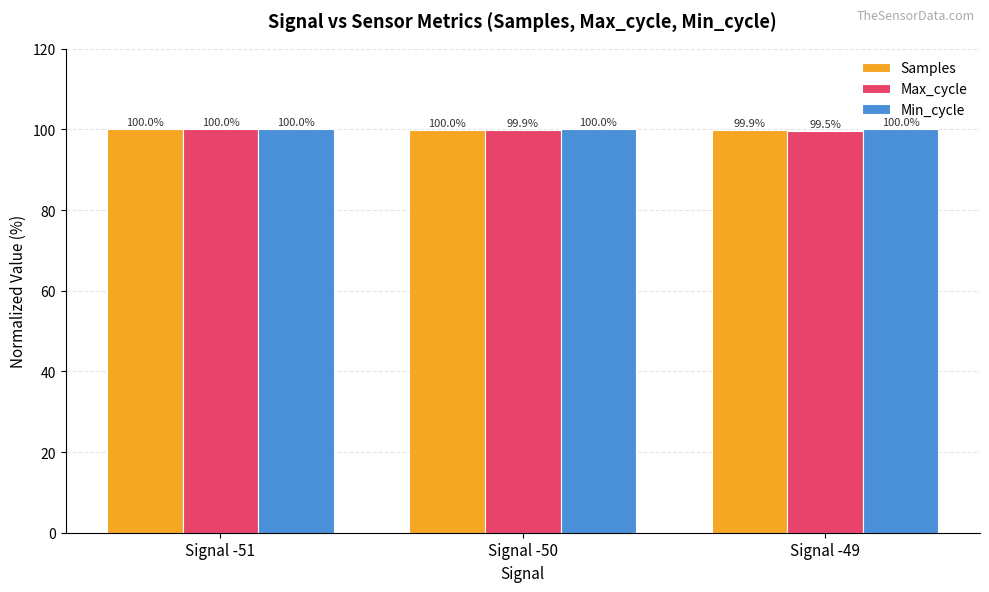

What is the maximum value shown in the chart?

100.0